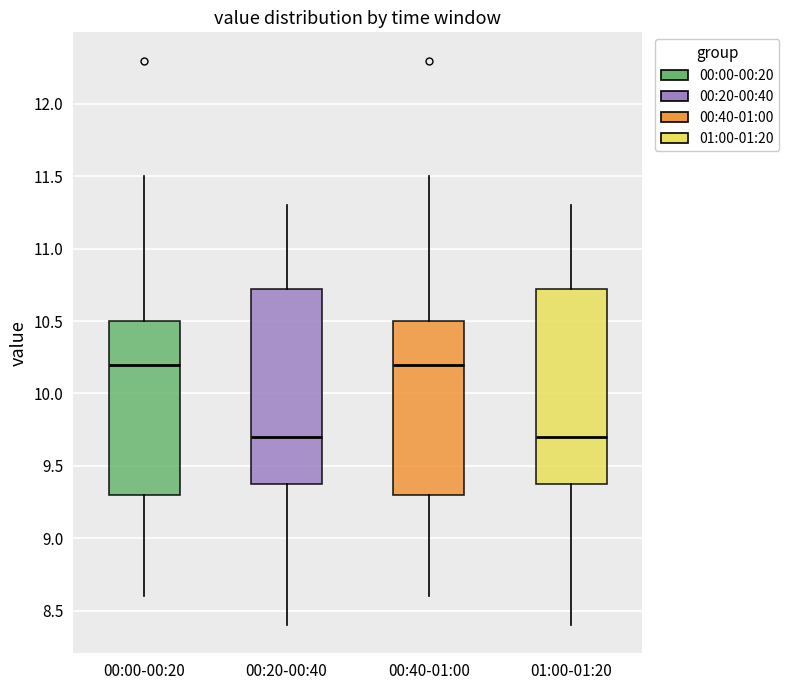

Reading left to right, transcribe this box plot: for each box, give where its median line is, the range the box spans, and where its two whiskers end, as read against the y-axis. The values are not printed on the chart, so give them approximately, as read against the axis.

00:00-00:20: median 10.20, box 9.30 to 10.50, whiskers 8.60 to 11.50
00:20-00:40: median 9.70, box 9.40 to 10.75, whiskers 8.40 to 11.30
00:40-01:00: median 10.20, box 9.30 to 10.50, whiskers 8.60 to 11.50
01:00-01:20: median 9.70, box 9.40 to 10.75, whiskers 8.40 to 11.30